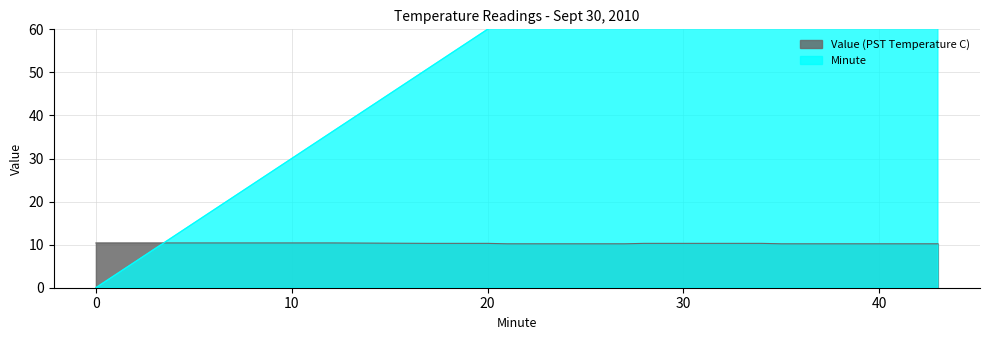

At which category is the sum across all series the highest?

43